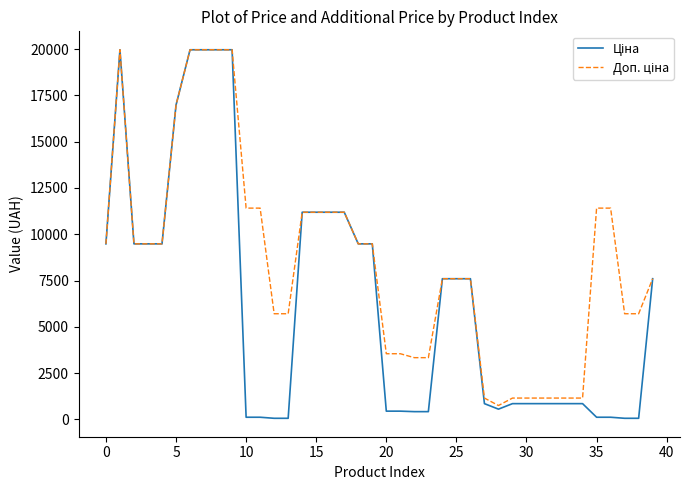

What is the maximum value shown in the chart?

19964.2